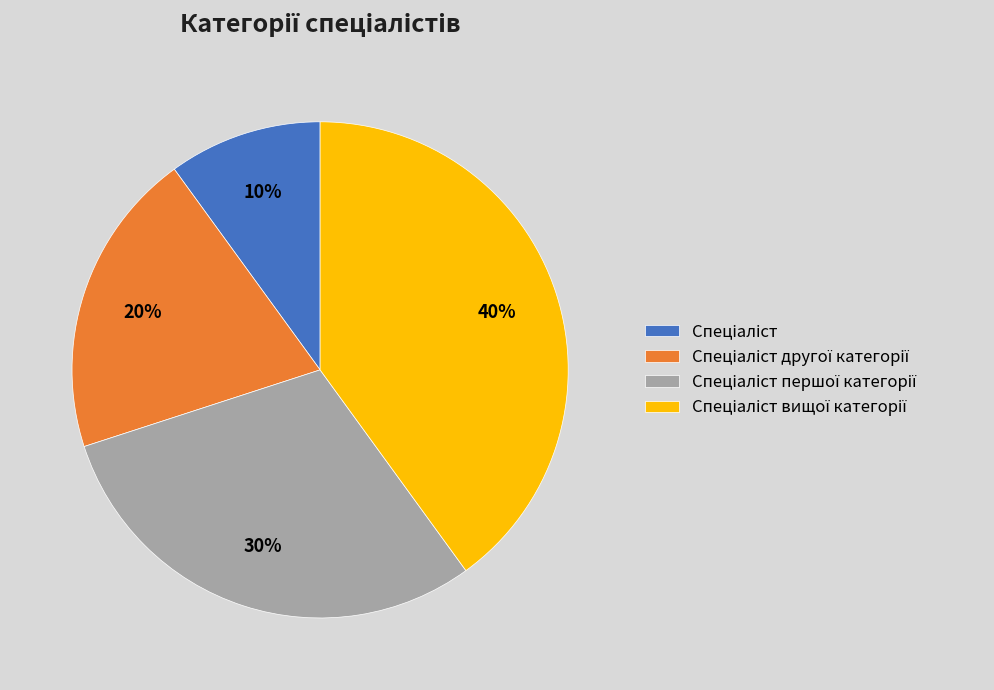

Is there a majority slice in this chart?

No